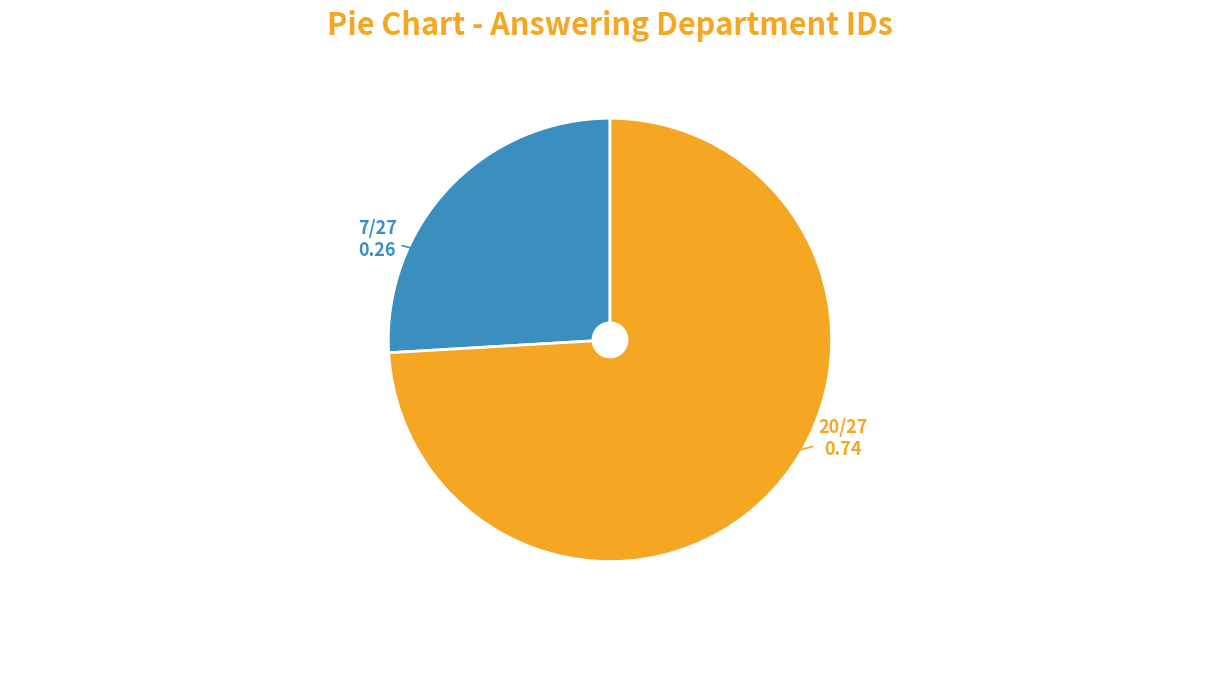

Is there any slice that represents more than half of the pie?

Yes